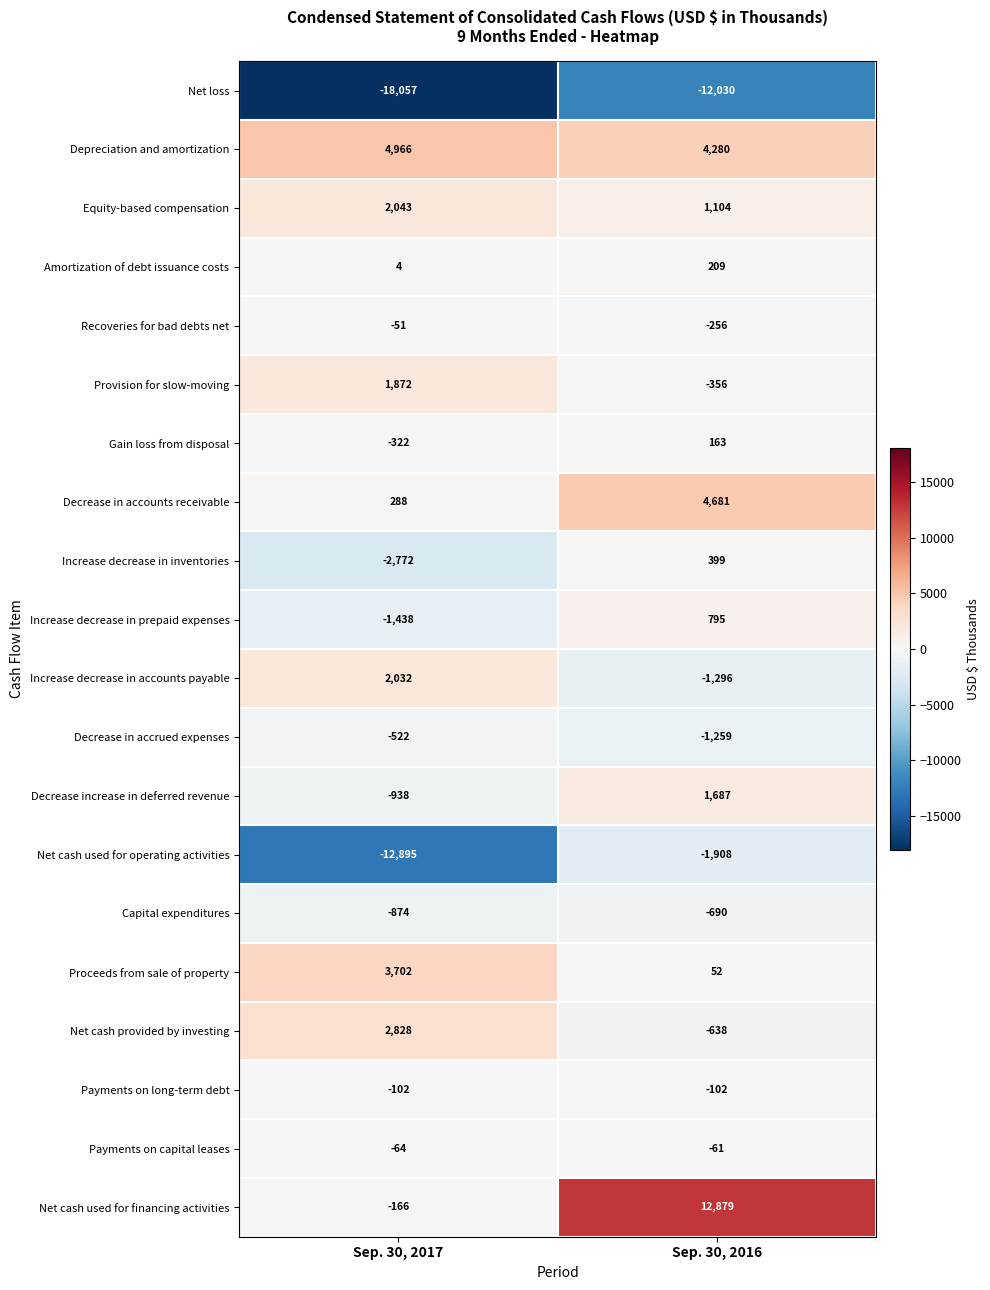

Rank the series at Sep. 30, 2016 from highest to lowest value.

Net cash used for financing activities, Decrease in accounts receivable, Depreciation and amortization, Decrease increase in deferred revenue, Equity-based compensation, Increase decrease in prepaid expenses, Increase decrease in inventories, Amortization of debt issuance costs, Gain loss from disposal, Proceeds from sale of property, Payments on capital leases, Payments on long-term debt, Recoveries for bad debts net, Provision for slow-moving, Net cash provided by investing, Capital expenditures, Decrease in accrued expenses, Increase decrease in accounts payable, Net cash used for operating activities, Net loss